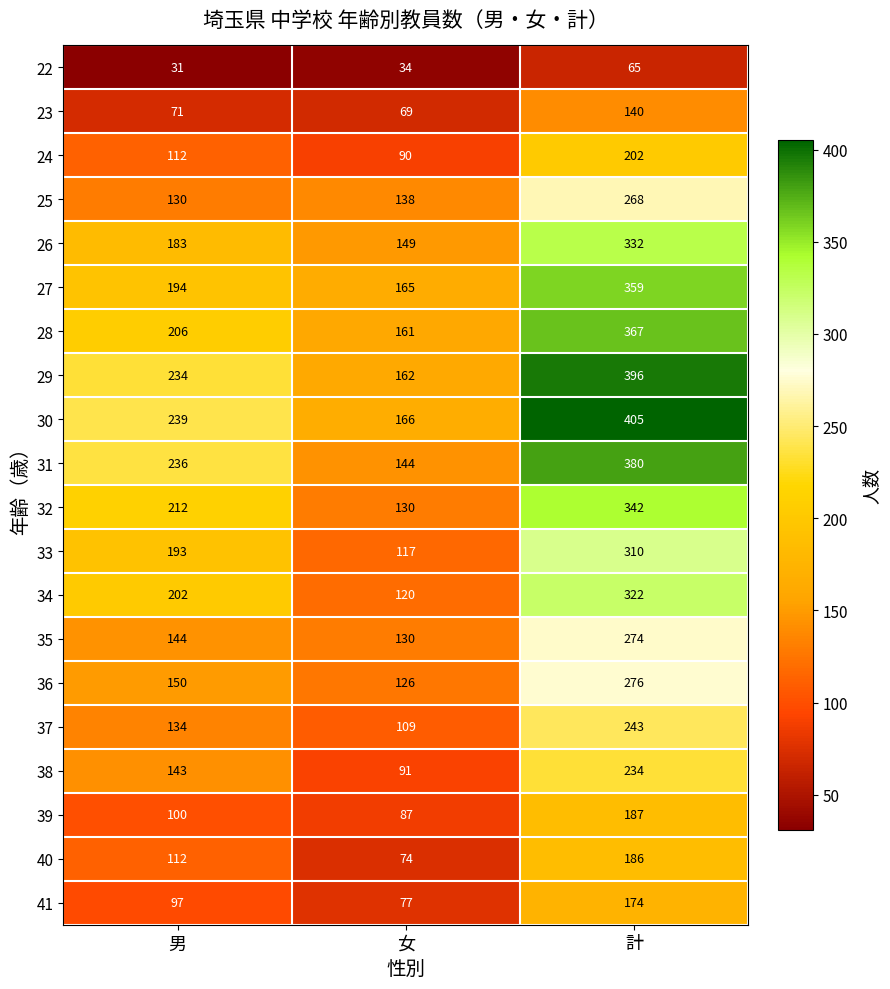

Which series changed the most between 男 and 計?

30